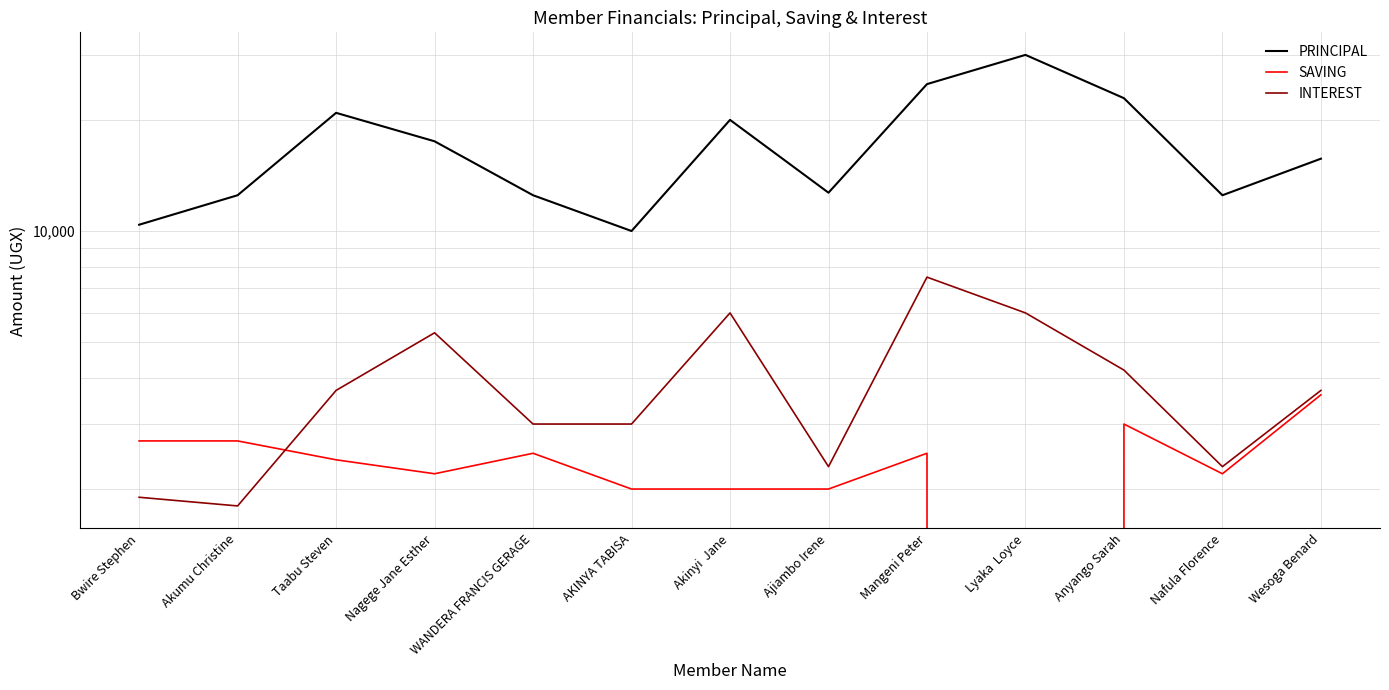

Which series has the largest range (max minus min)?

PRINCIPAL